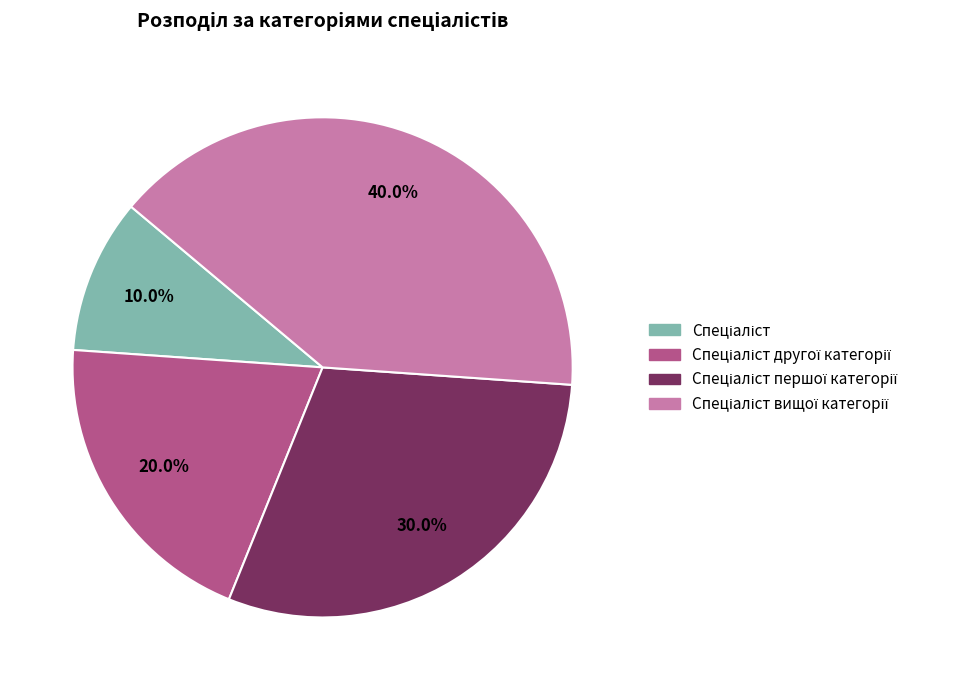

Is there any slice that represents more than half of the pie?

No